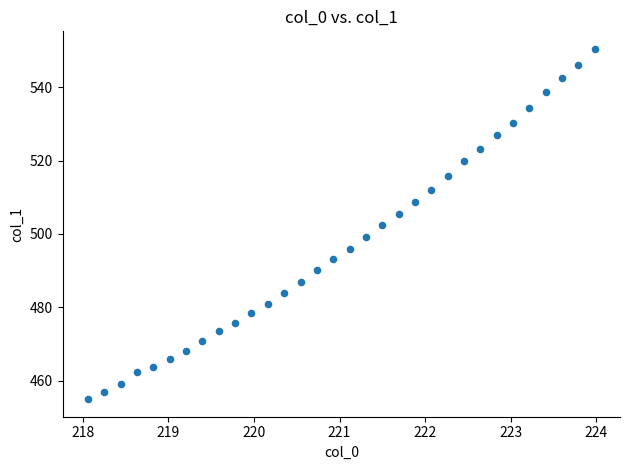

What is the range of Y values (max minus min)?

95.5